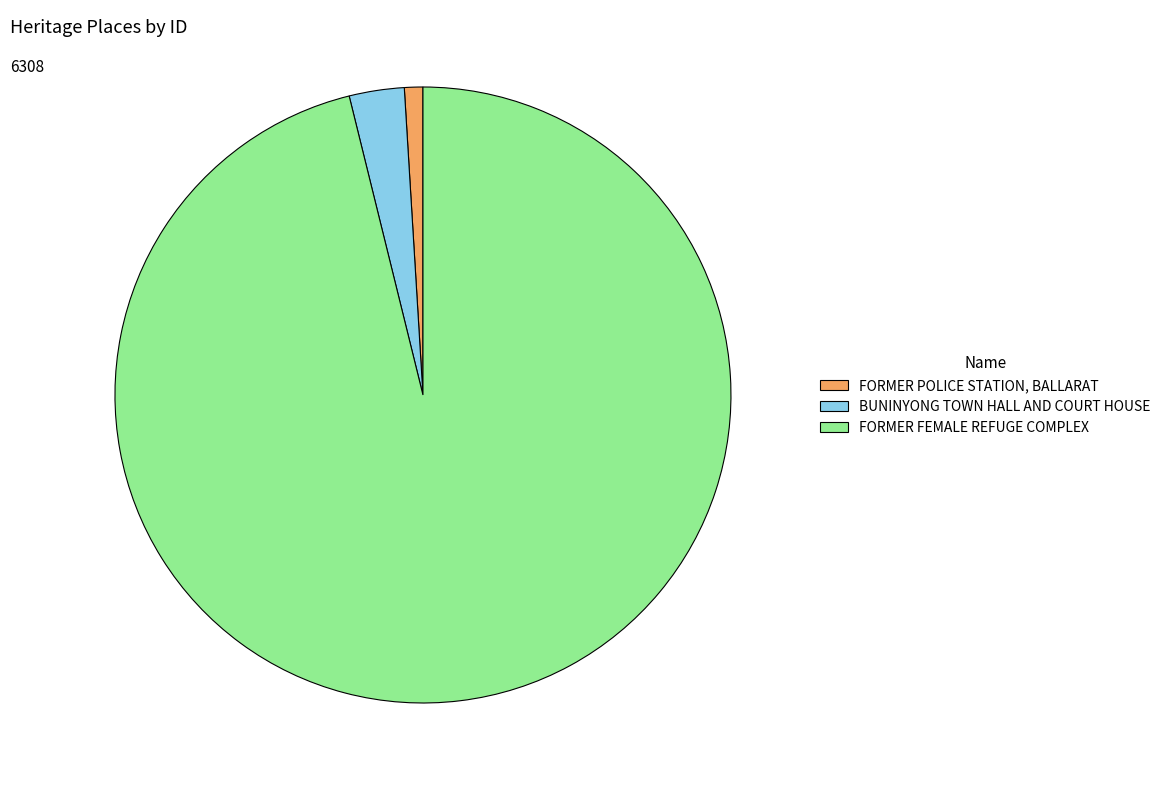

The BUNINYONG TOWN HALL AND COURT HOUSE slice represents 3% of the pie. True or false?

True